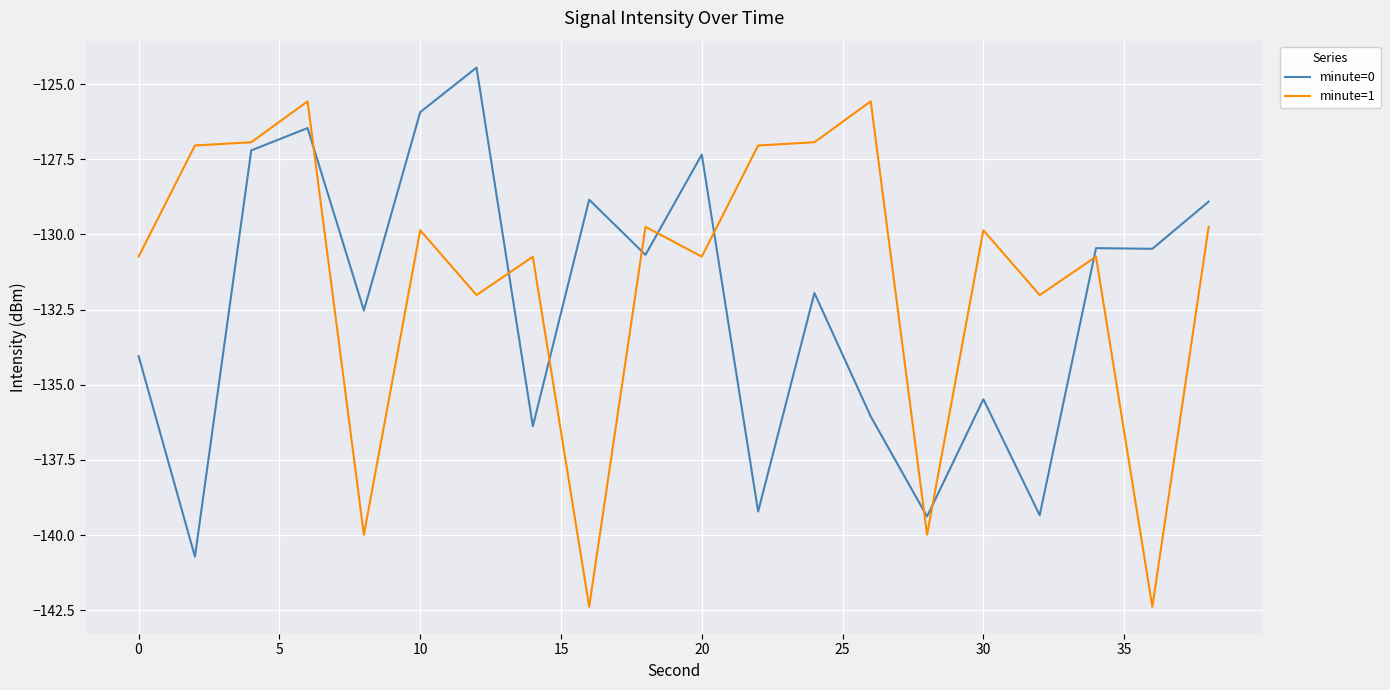

True or false: minute=1 and minute=0 cross at least once.

True